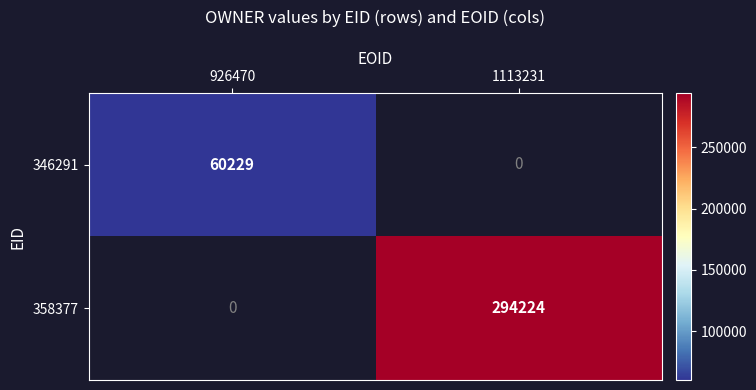

The 358377 series shows 294224 at 1113231. True or false?

True